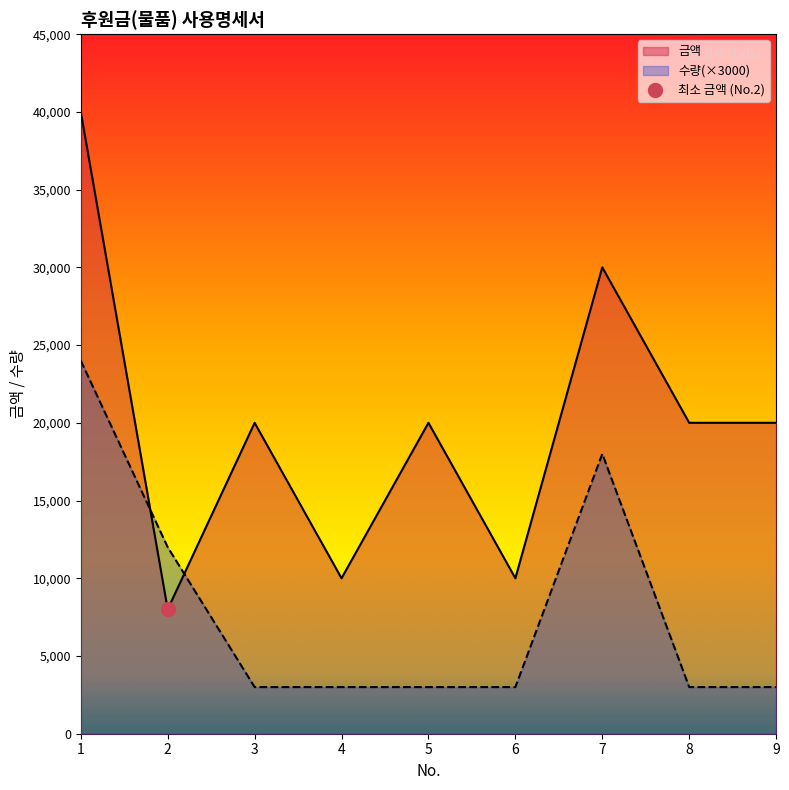

How many lines are shown in the chart?

2